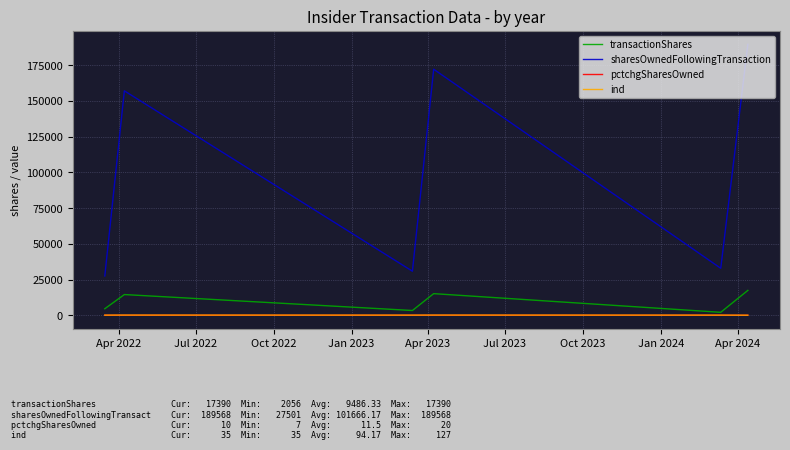

What is the maximum value shown in the chart?

189568